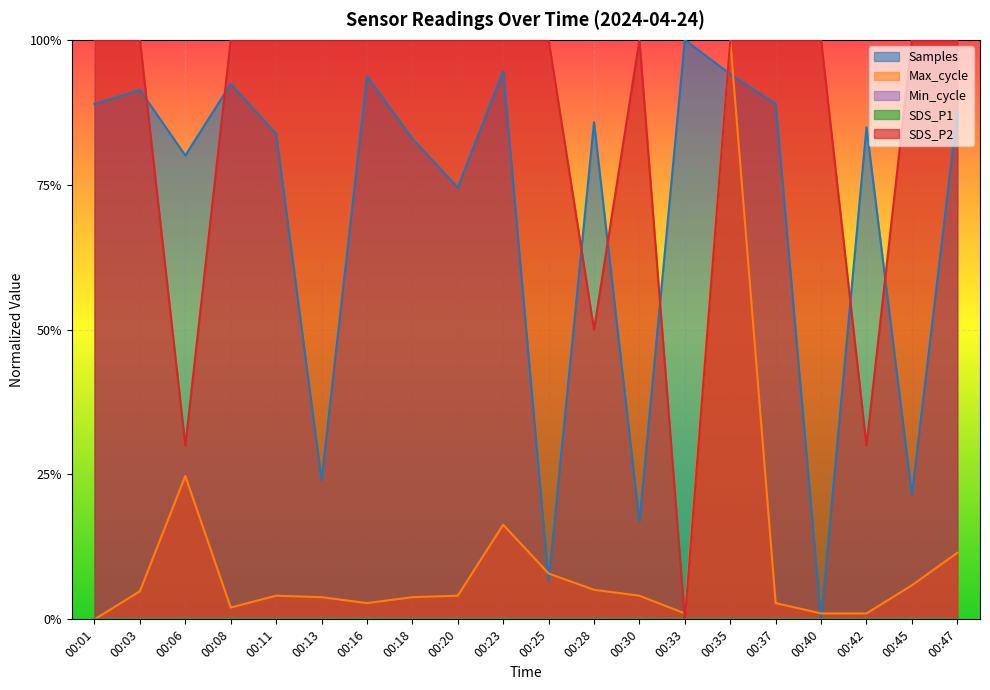

Rank the series by their maximum value, from lowest to highest.

SDS_P2, Max_cycle, Samples